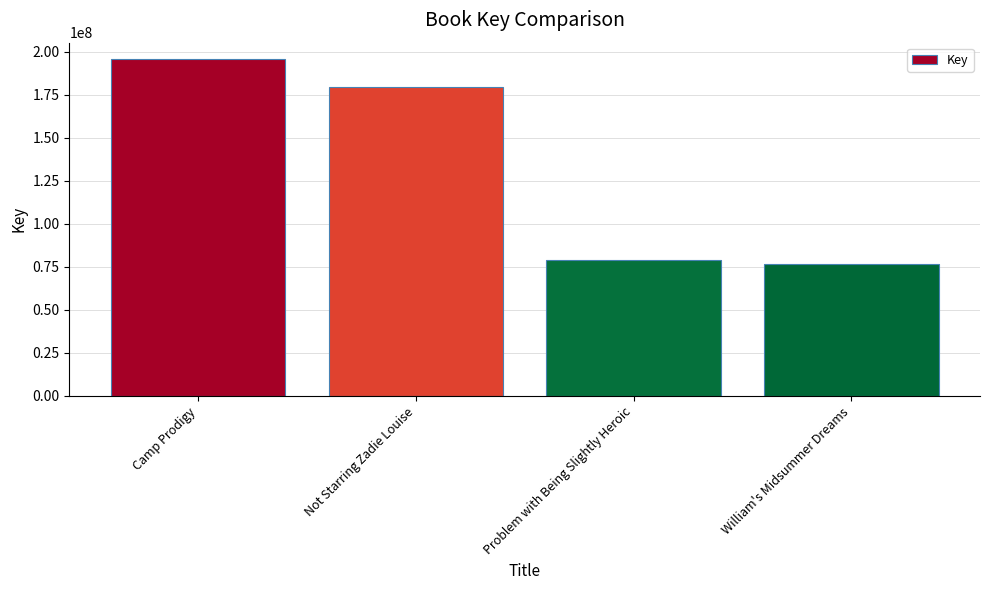

At which label does the data first exceed 179677909?

Camp Prodigy